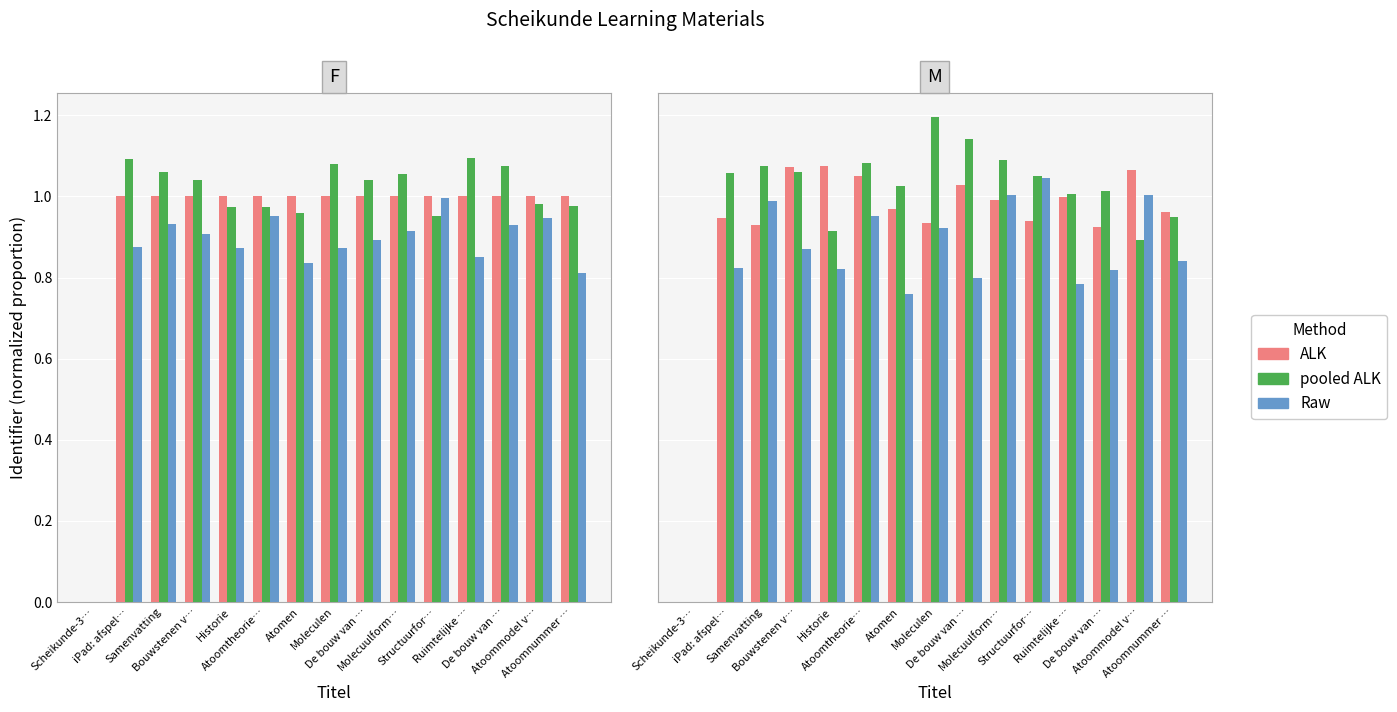

Are the bars horizontal?

No